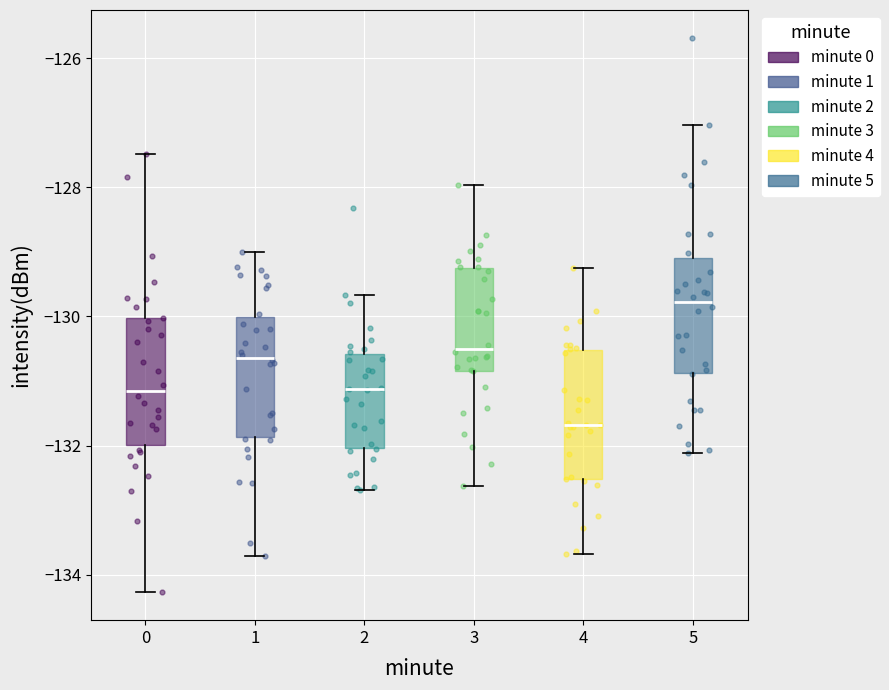

Reading left to right, transcribe this box plot: for each box, give where its median line is, the range the box spans, and where its two whiskers end, as read against the y-axis. The values are not printed on the chart, so give them approximately, as read against the axis.

0: median -131.2, box -132.0 to -130.0, whiskers -134.2 to -127.4
1: median -130.6, box -131.8 to -130.0, whiskers -133.8 to -129.0
2: median -131.2, box -132.0 to -130.6, whiskers -132.6 to -129.6
3: median -130.4, box -130.8 to -129.2, whiskers -132.6 to -128.0
4: median -131.6, box -132.6 to -130.6, whiskers -133.6 to -129.2
5: median -129.8, box -130.8 to -129.0, whiskers -132.2 to -127.0